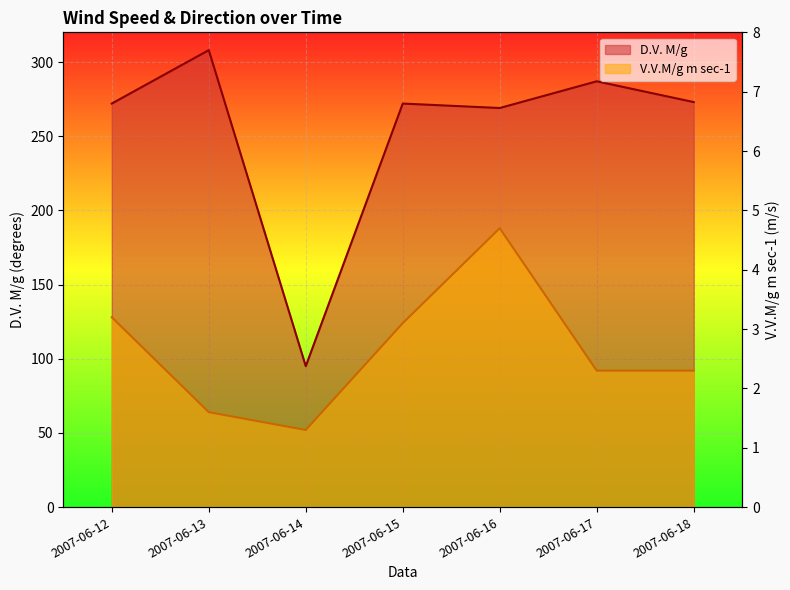

What is the smallest value displayed?

1.3